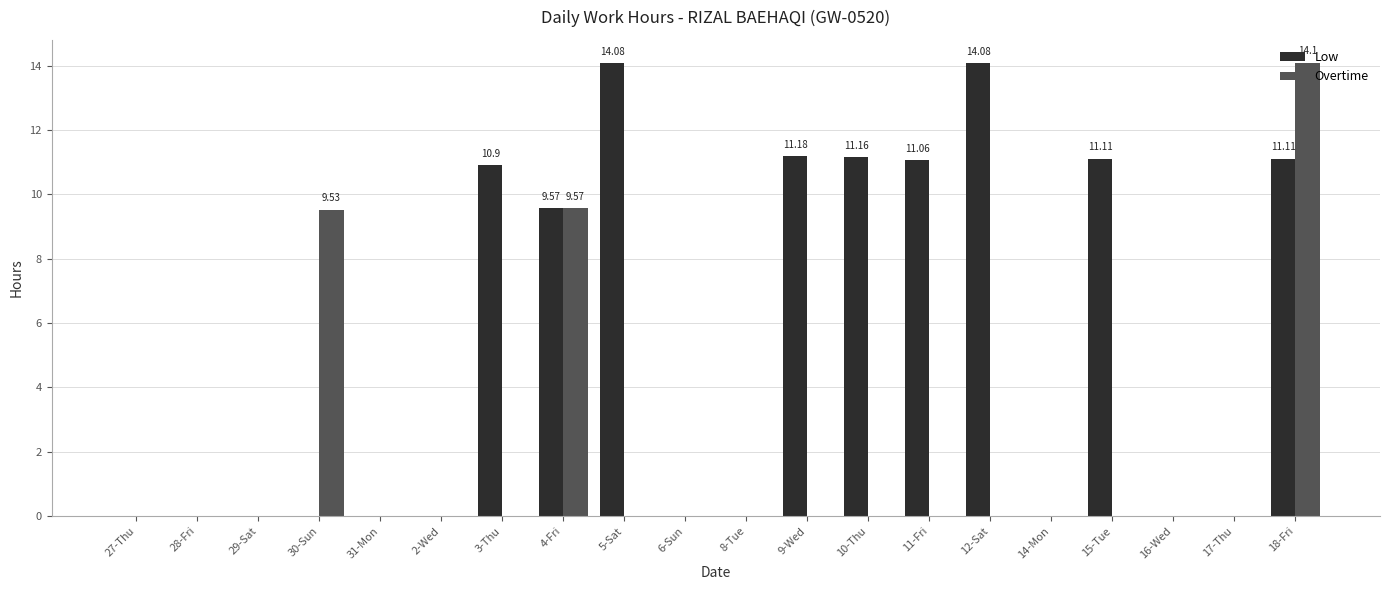

What is the sum of the Overtime values at 4-Fri and 17-Thu?

9.6